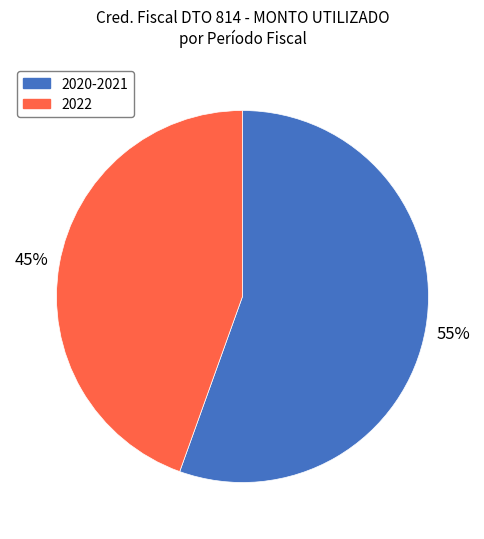

Is there a majority slice in this chart?

Yes